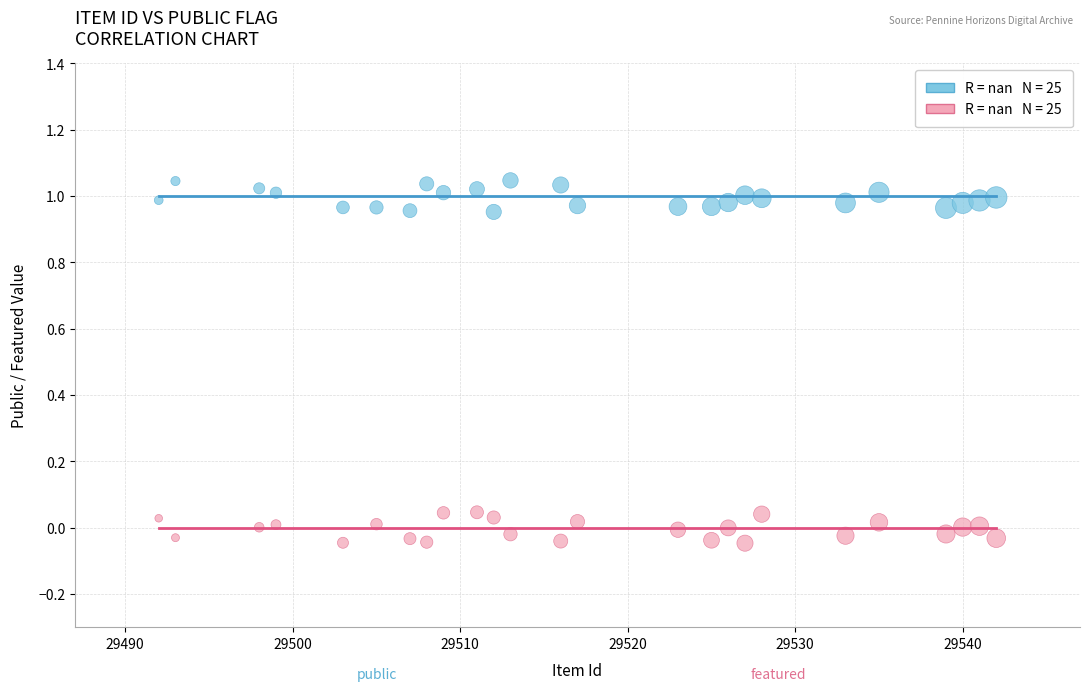

Across all data points, what is the range of X values (max minus min)?

50.0